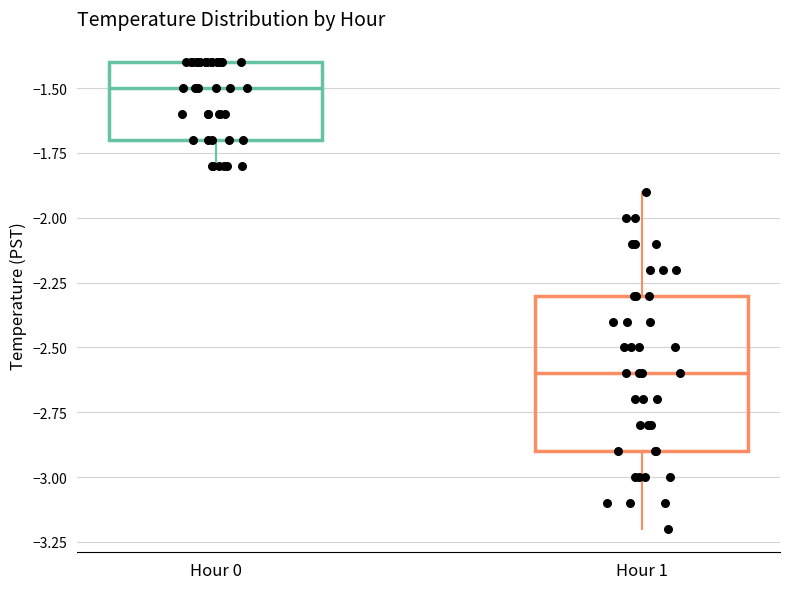

Reading left to right, read every box against the y-axis: the position of its median line, the range the box covers, and the ends of its whiskers. The values are not printed on the chart, so give them approximately, as read against the axis.

Hour 0: median -1.5, box -1.7 to -1.4, whiskers -1.8 to -1.4
Hour 1: median -2.6, box -2.9 to -2.3, whiskers -3.2 to -1.9